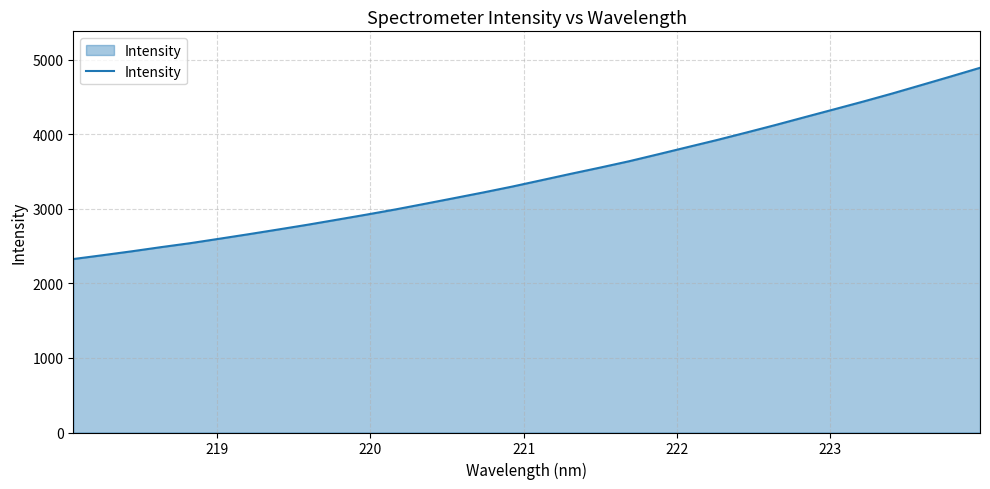

How many lines are shown in the chart?

1